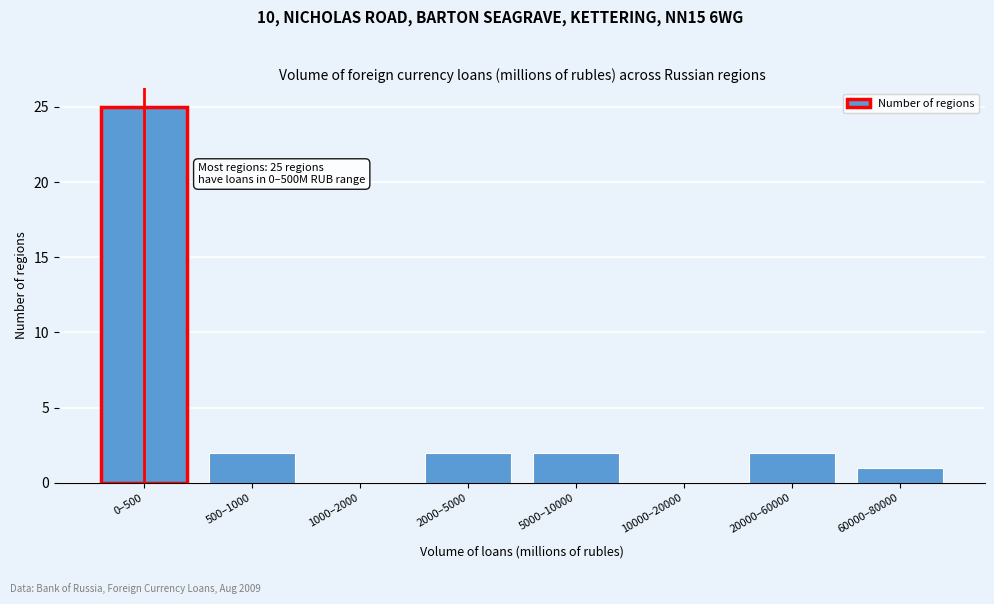

Reading left to right, what are all the values shown in this chart?

0–500=25	500–1000=2	1000–2000=0	2000–5000=2	5000–10000=2	10000–20000=0	20000–60000=2	60000–80000=1